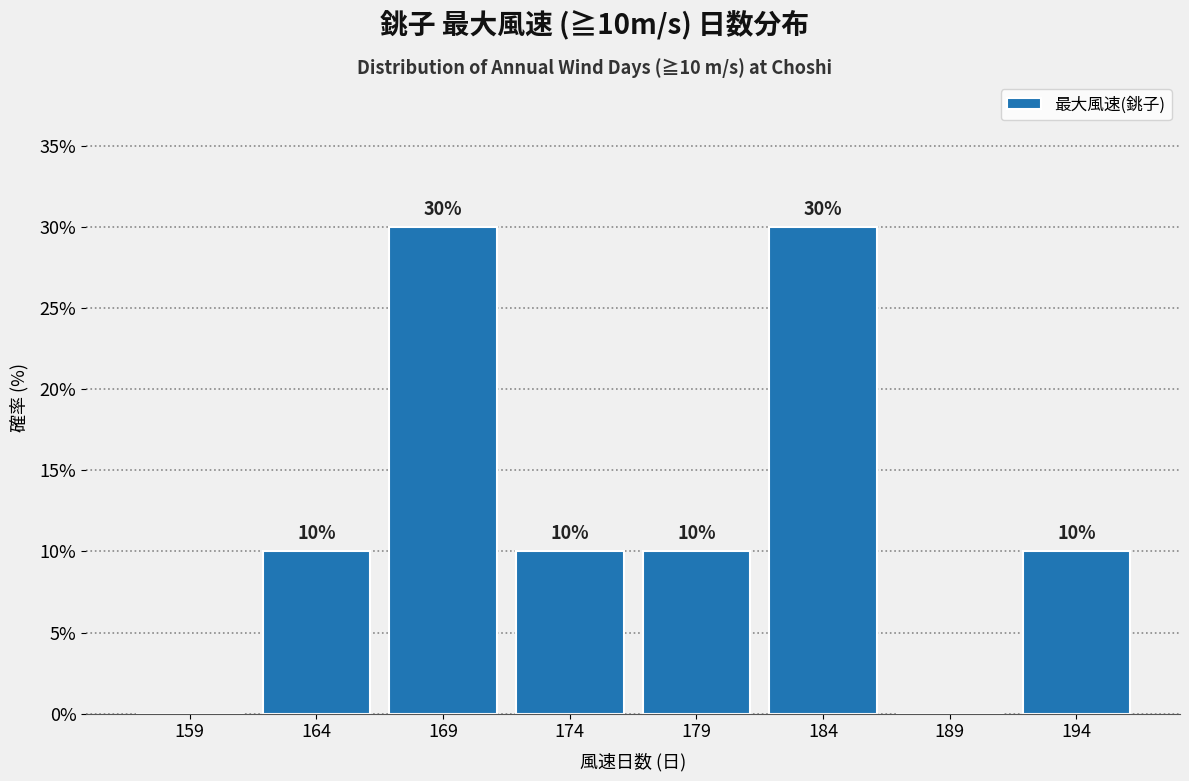

Reading right to left, extract all data points from this chart.

194=10	189=0	184=30	179=10	174=10	169=30	164=10	159=0